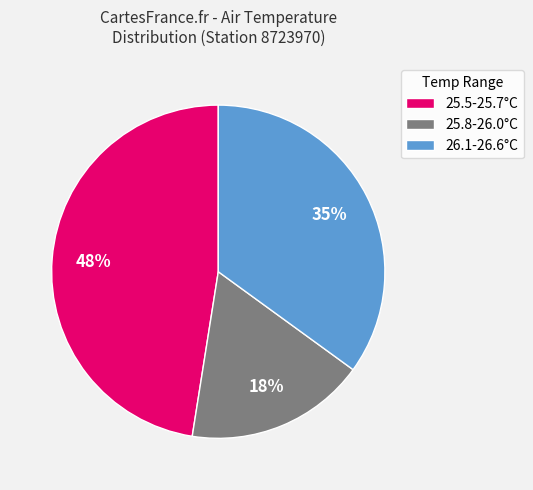

Which category has the biggest portion of the pie?

25.5-25.7°C